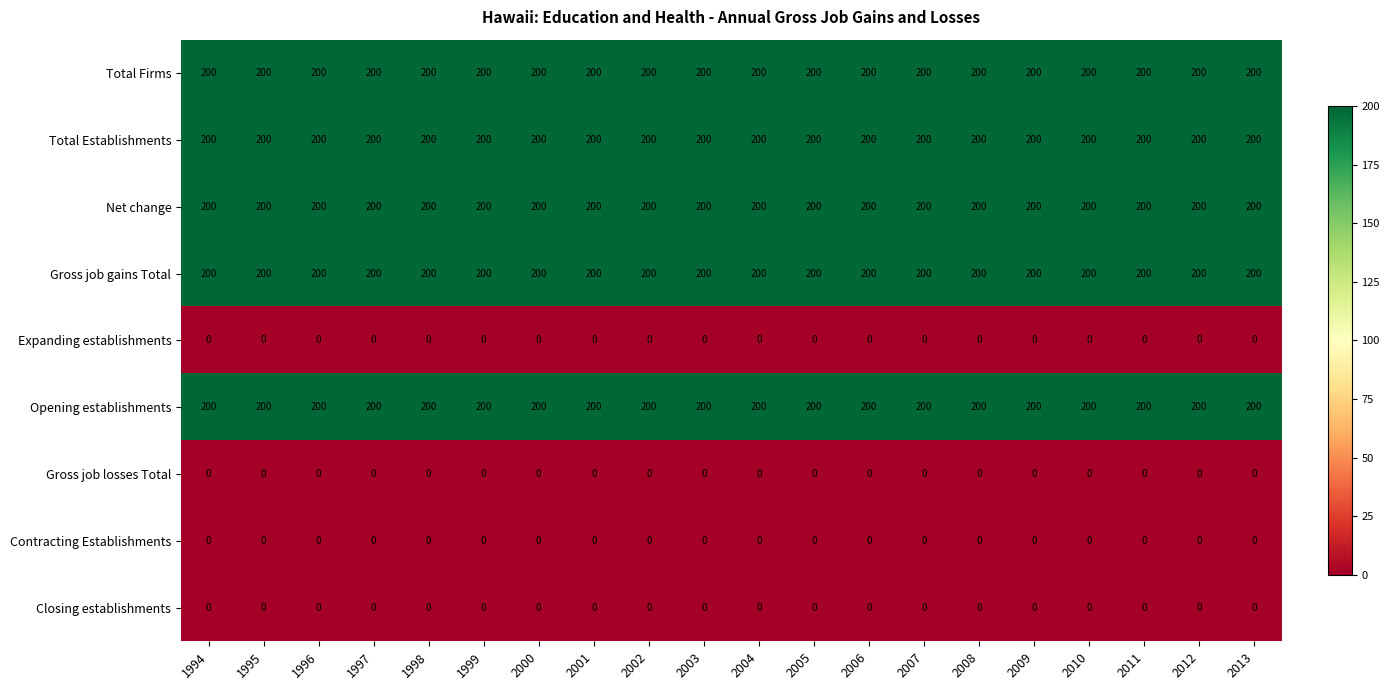

True or false: Gross job gains Total has a value of 105 at 1994.

False